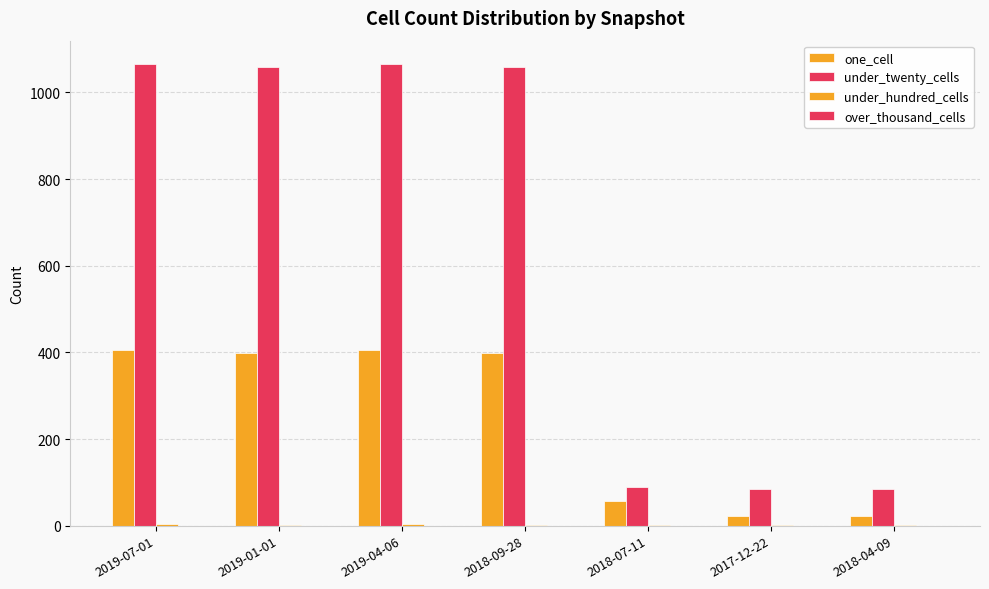

Between 2019-01-01 and 2018-09-28, which is larger?

2019-01-01